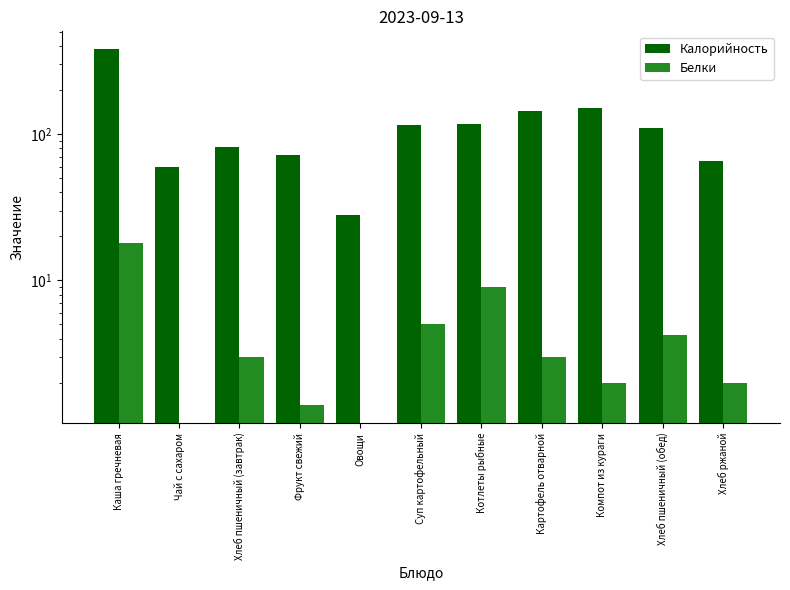

At which label does Калорийность first exceed 109?

Каша гречневая